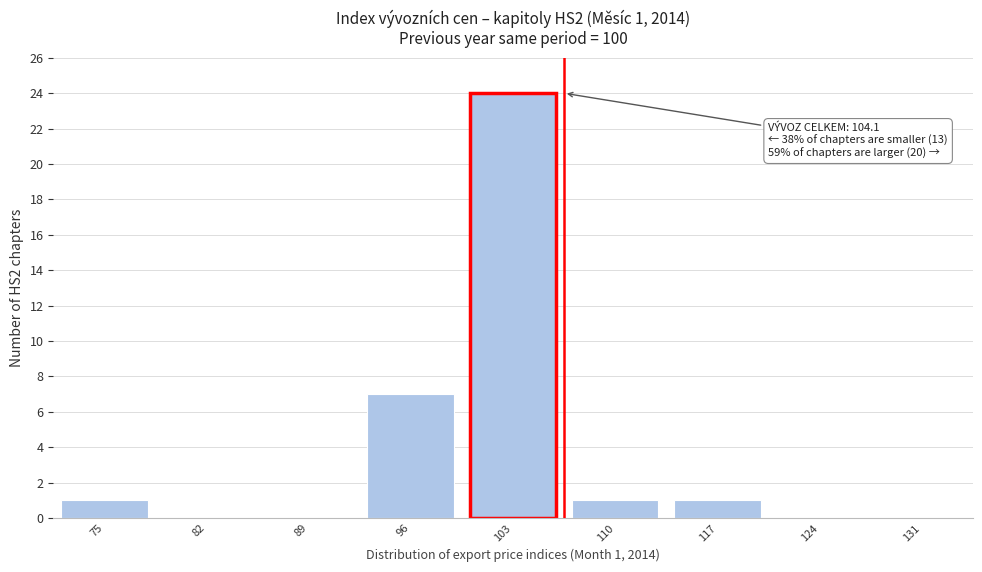

Reading left to right, list all the values displayed in this chart.

75=1	82=0	89=0	96=7	103=24	110=1	117=1	124=0	131=0